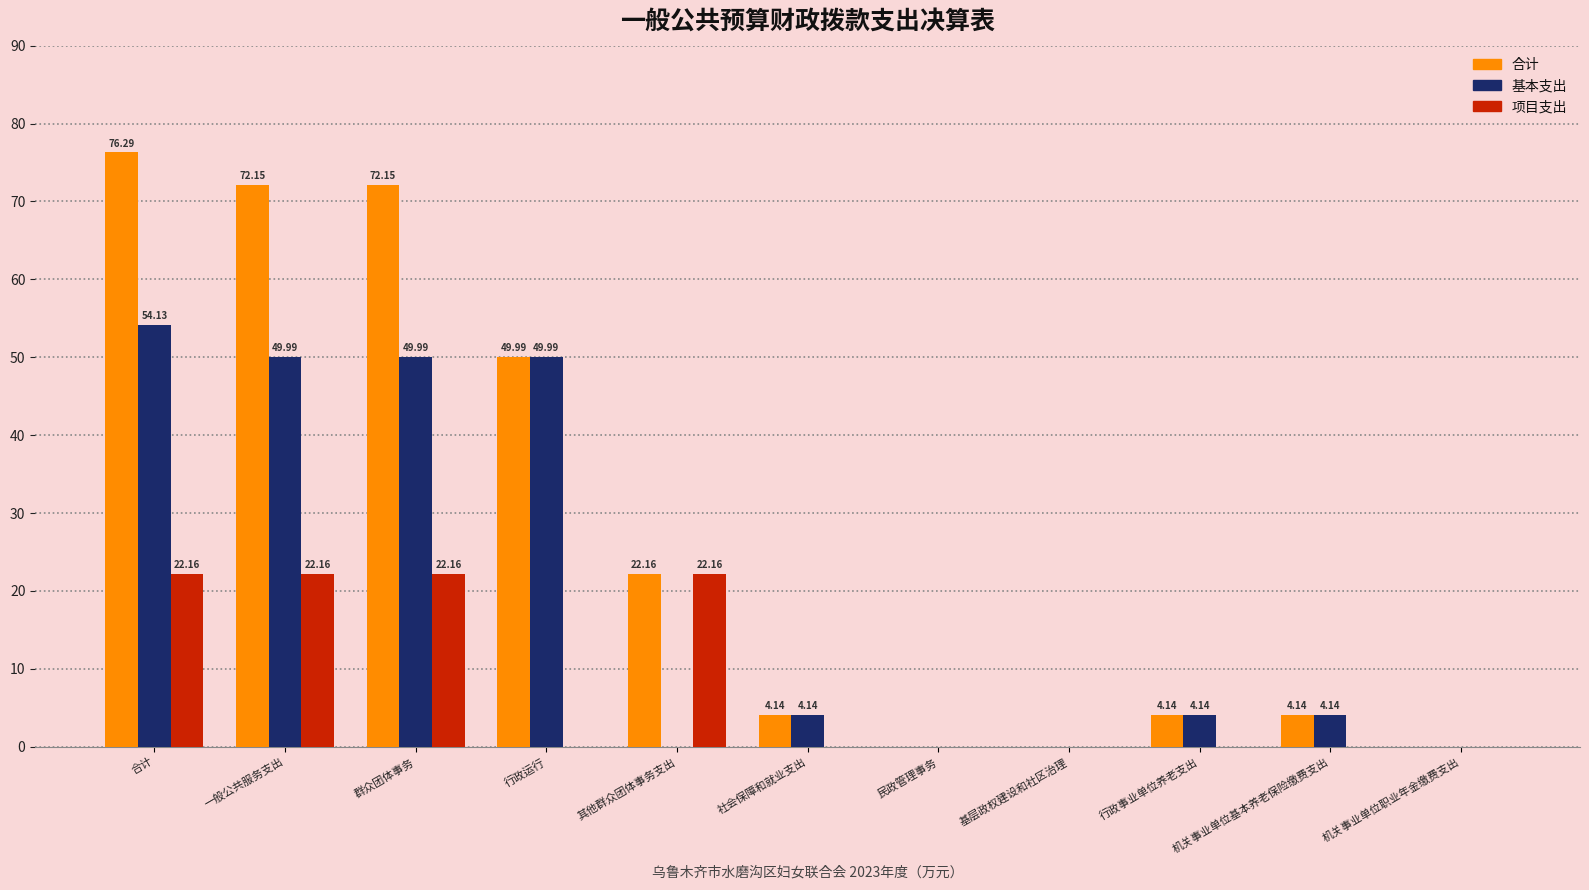

Which series has the largest total across all categories?

合计